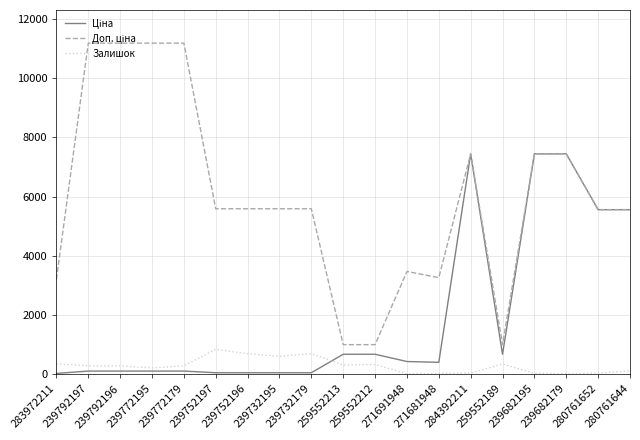

What is the maximum value shown in the chart?

11182.0